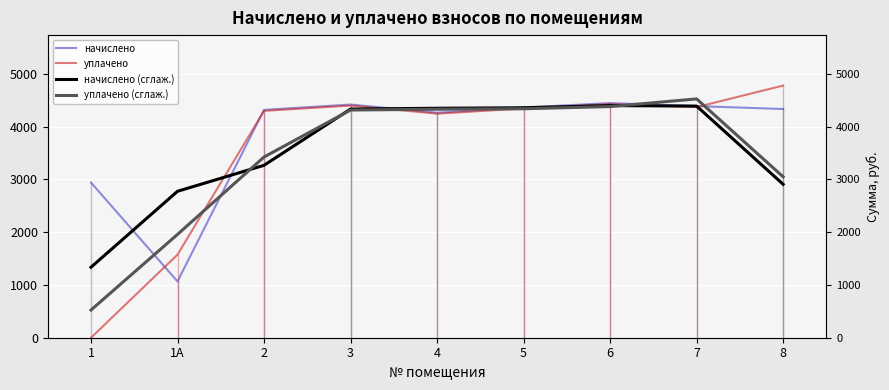

Is the value of уплачено (сглаж.) at 7 greater than the value of уплачено at 4?

Yes